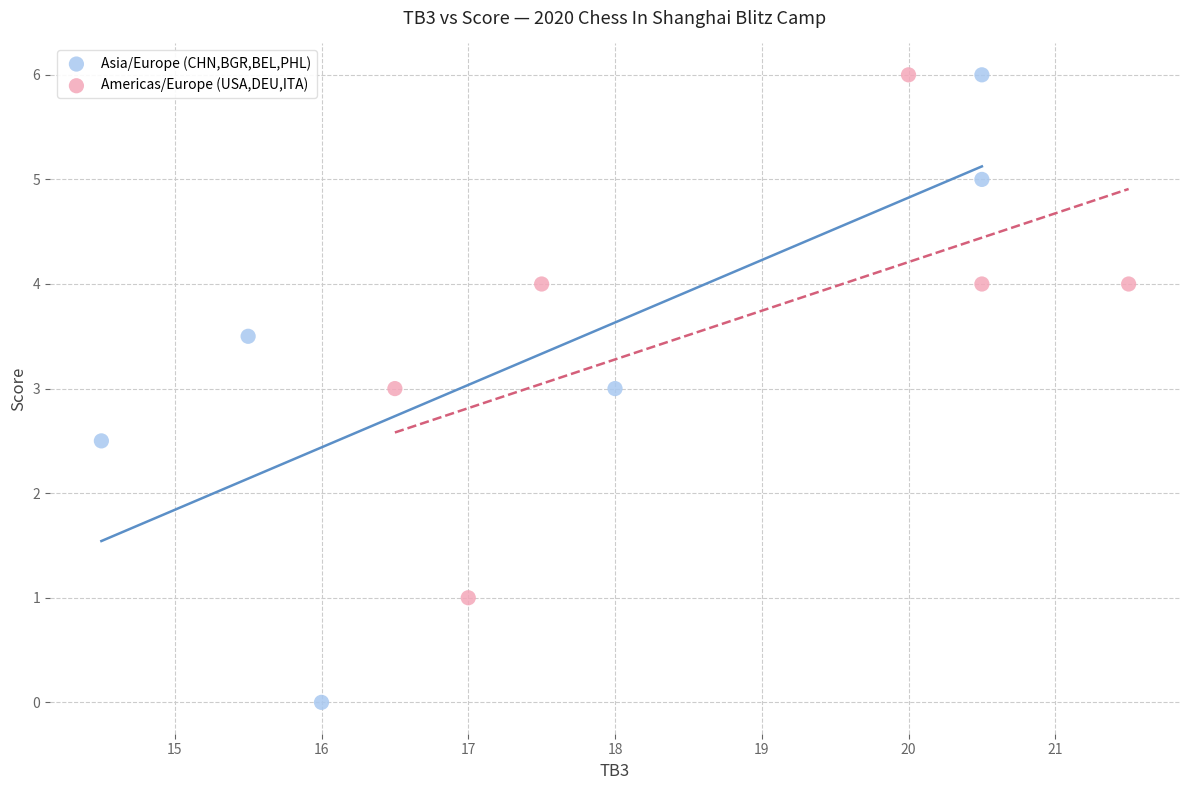

Which series reaches the minimum Y coordinate?

Asia/Europe (CHN,BGR,BEL,PHL)